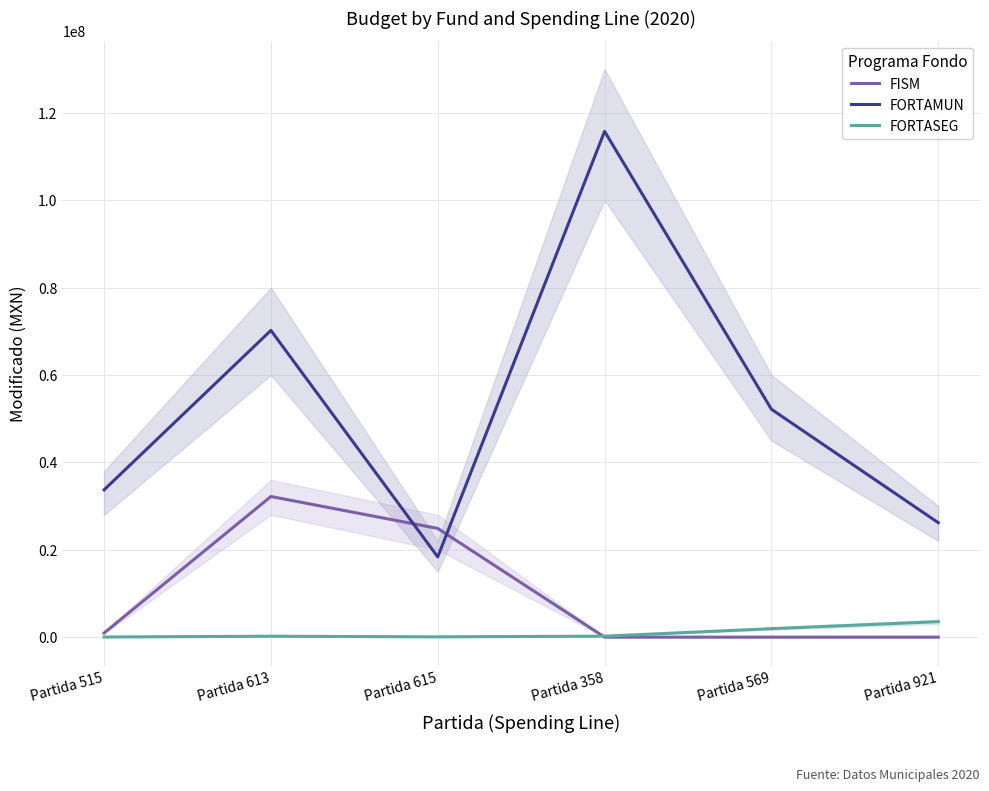

What is the minimum value for FORTAMUN?

18370754